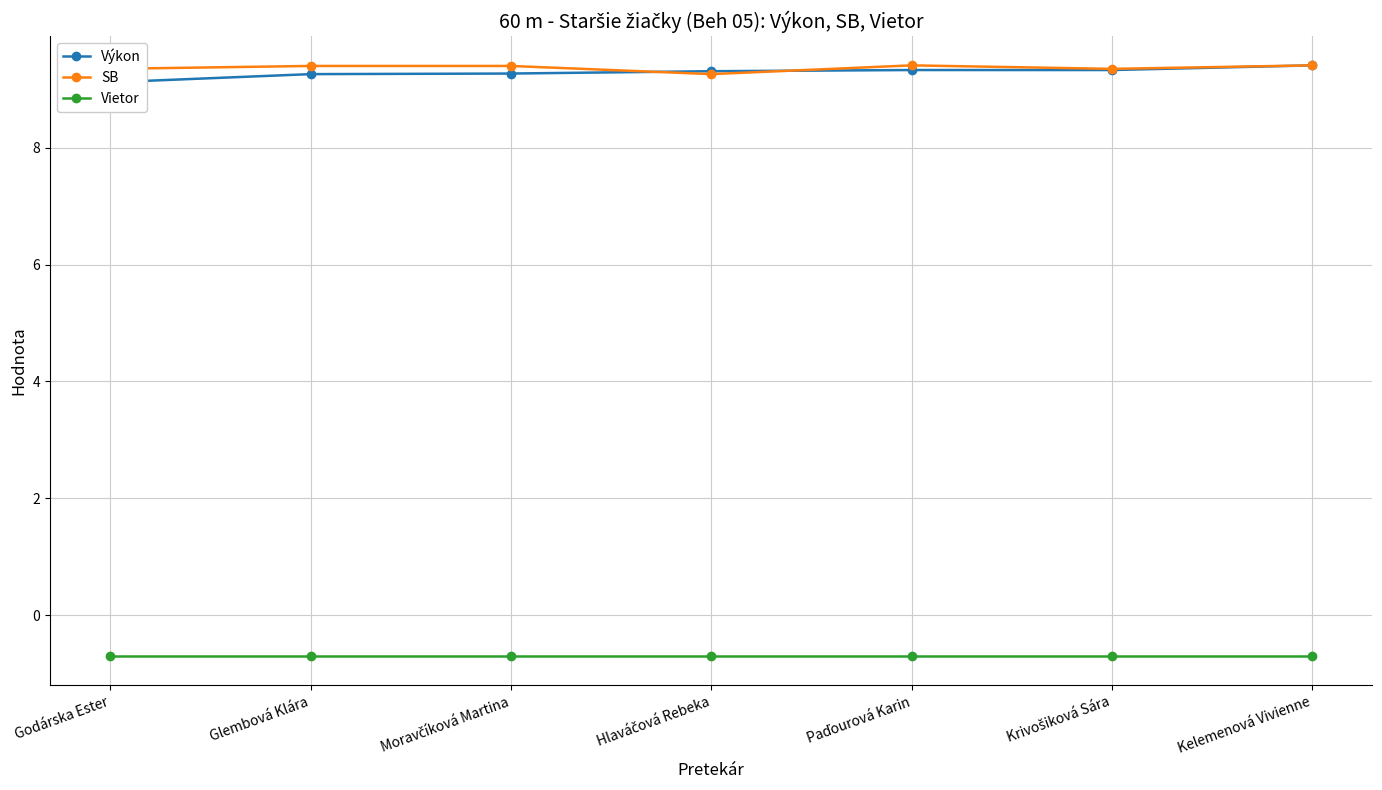

What are all the series names shown in the legend?

Výkon, SB, Vietor